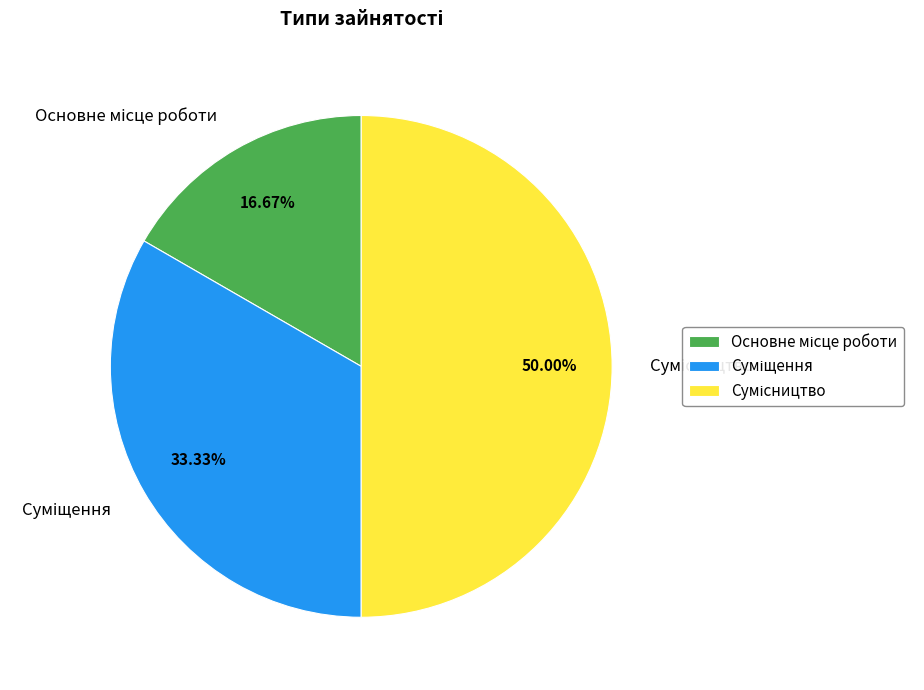

How many slices are in this pie chart?

3